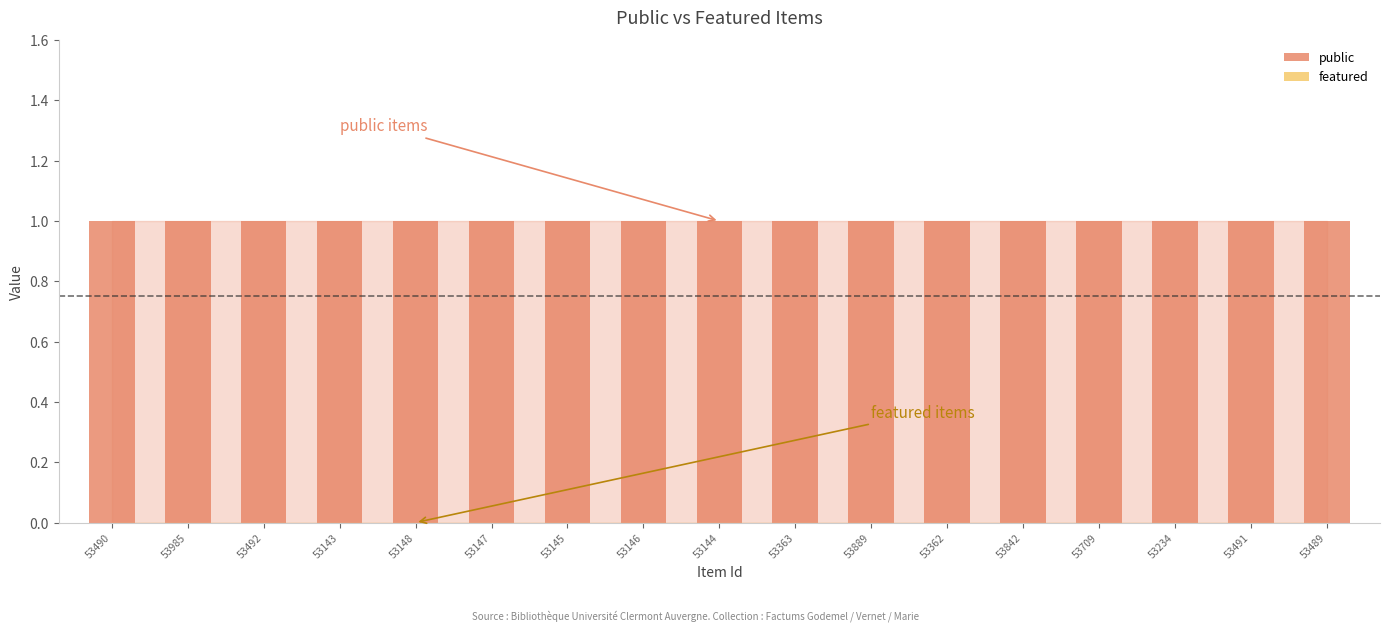

Which series has the largest total across all categories?

public